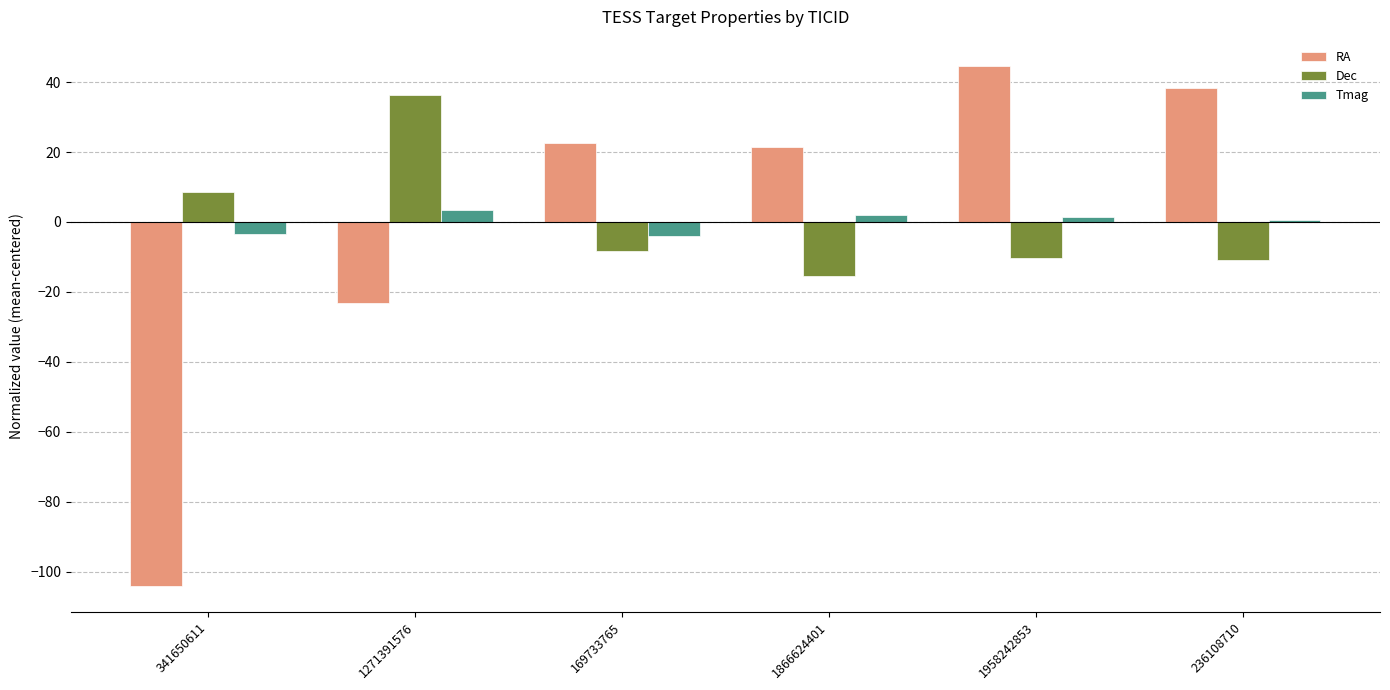

The value of Tmag at 1958242853 is 1.5. True or false?

True